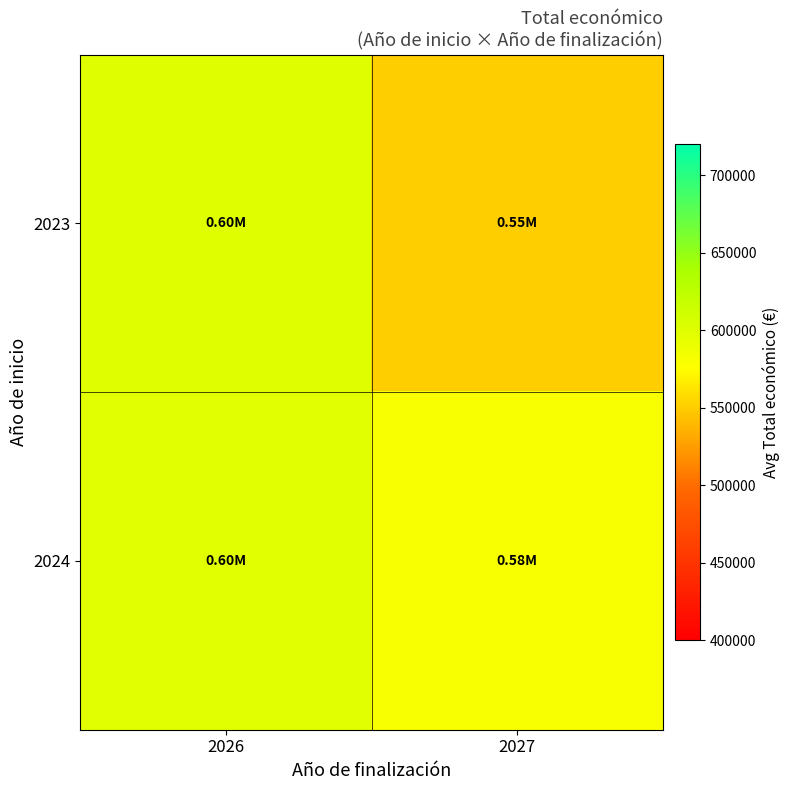

Rank the series by their maximum value, from lowest to highest.

2024, 2023